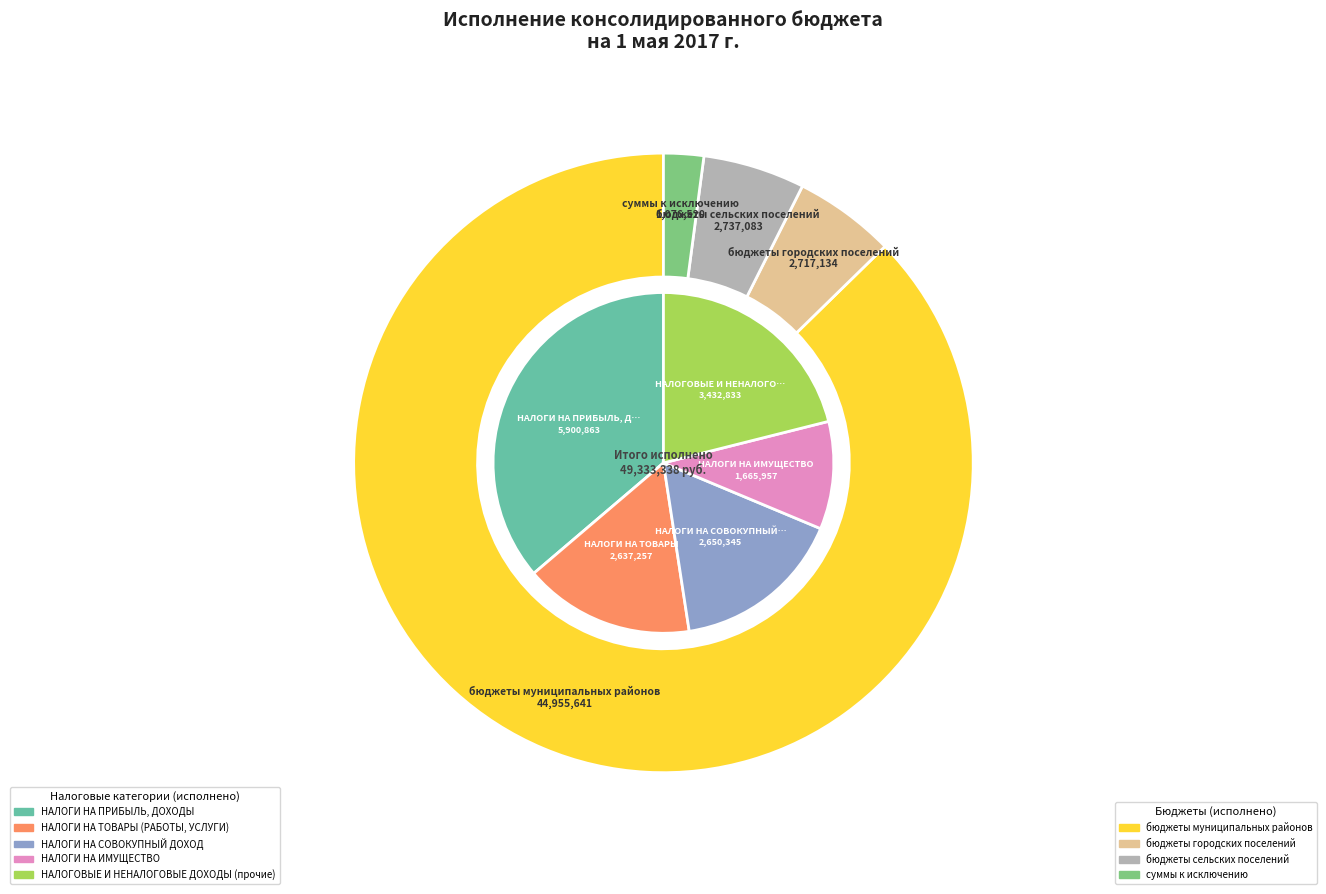

Which category has the biggest portion of the pie?

НАЛОГИ НА ПРИБЫЛЬ, ДОХОДЫ